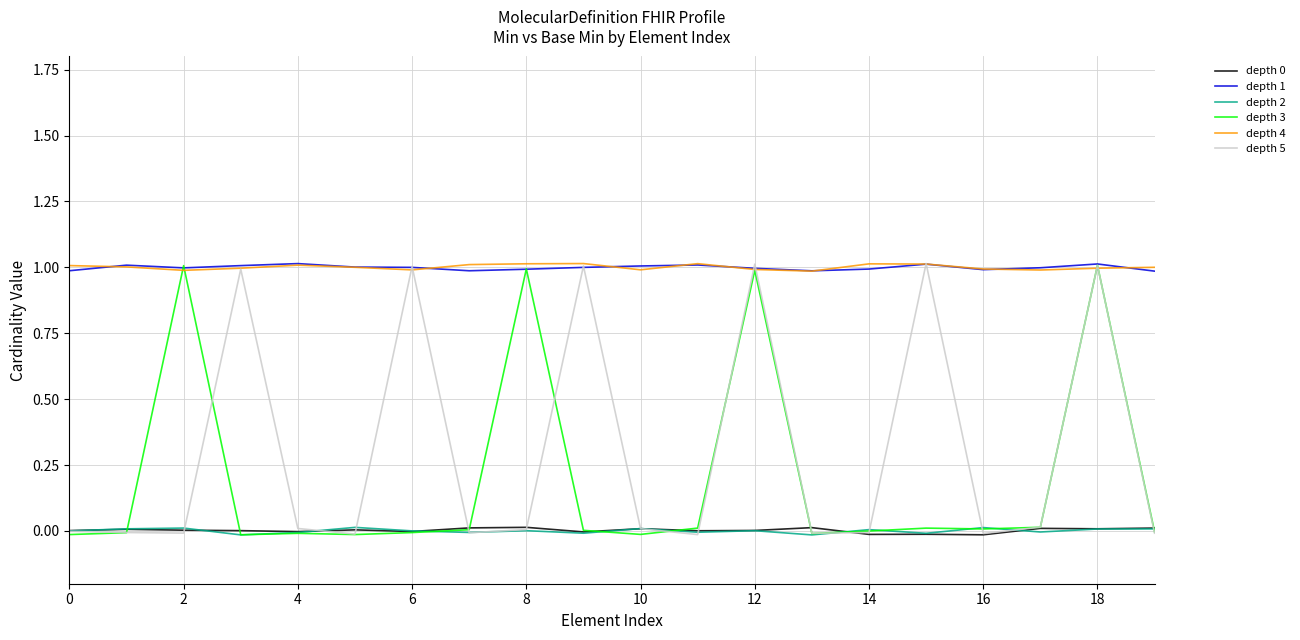

How many values in the depth 5 series exceed 0?

10